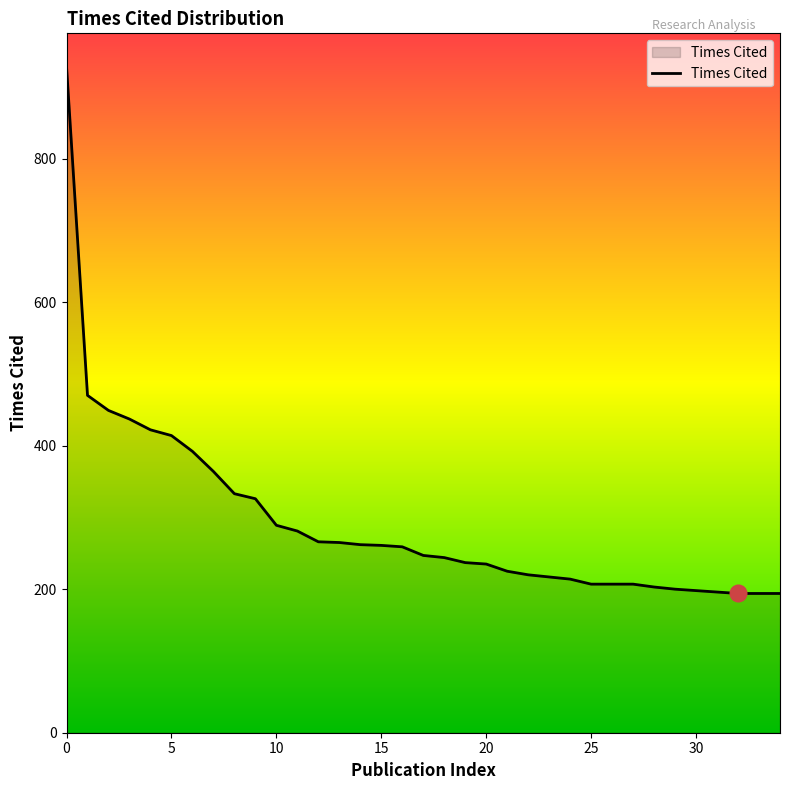

What is the maximum value shown in the chart?

928